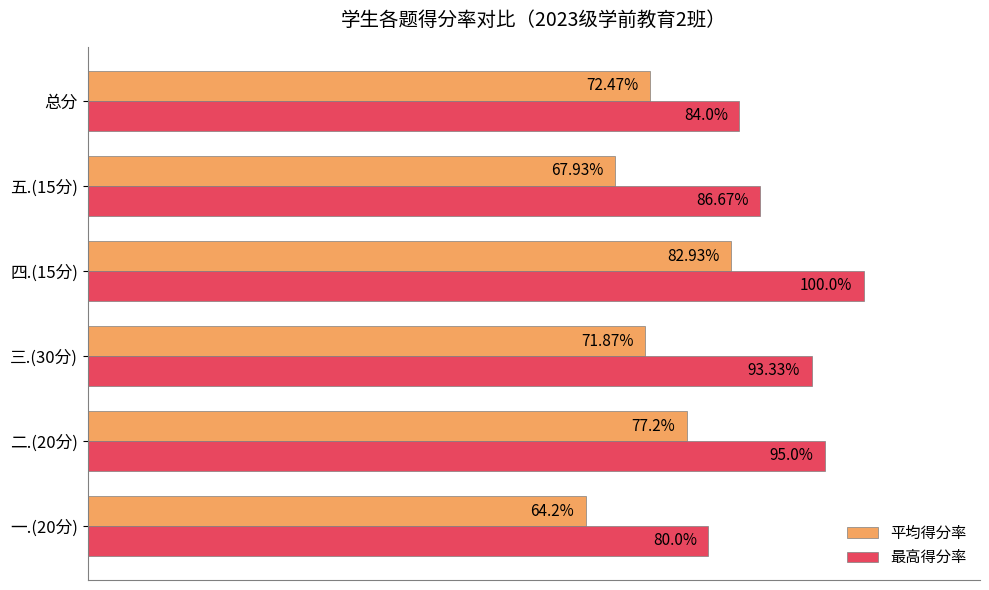

Where is 平均得分率 nearest to the value 73?

总分